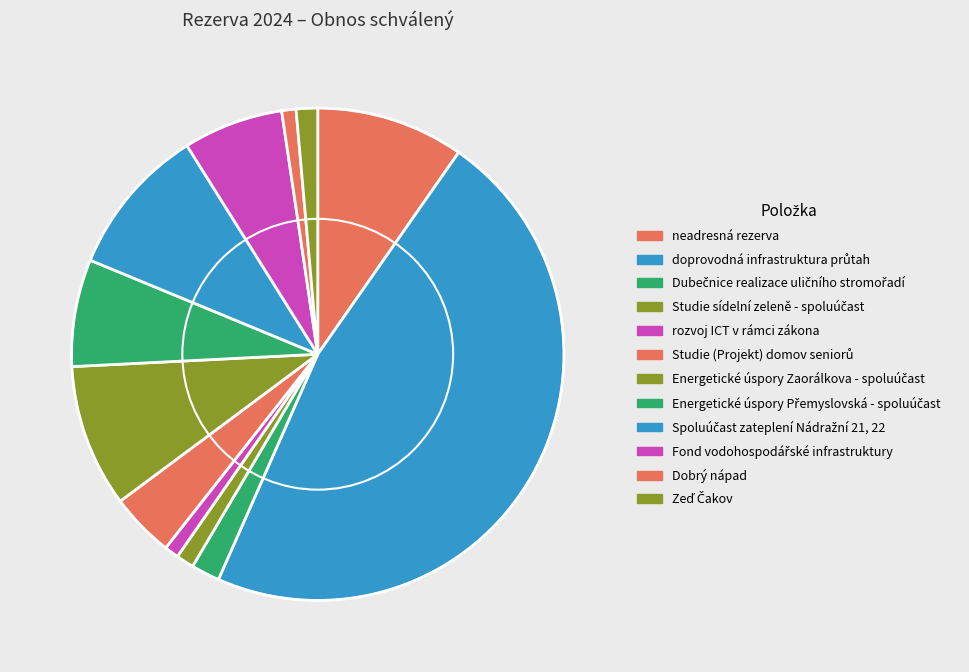

How many segments does this pie chart have?

12